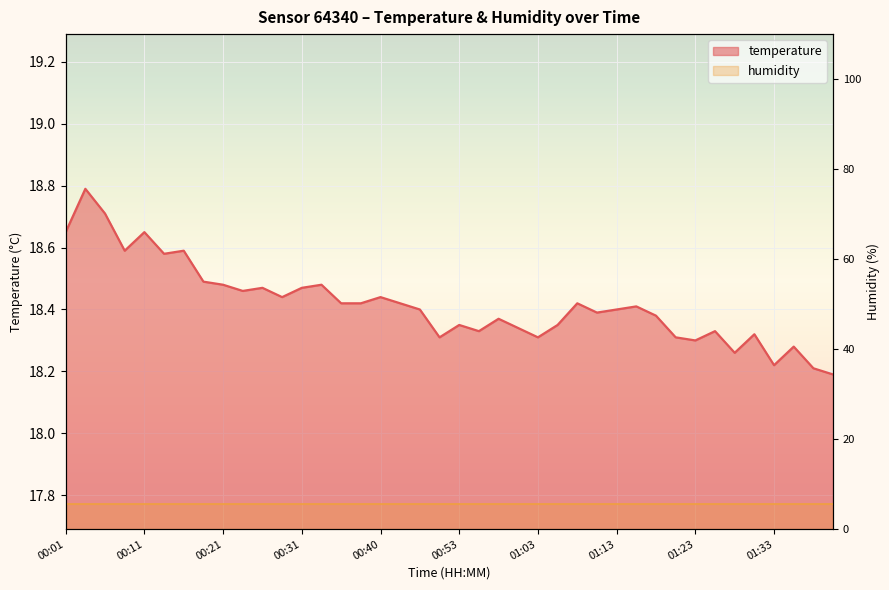

The chart shows a value of 18.2 at 01:38. True or false?

True